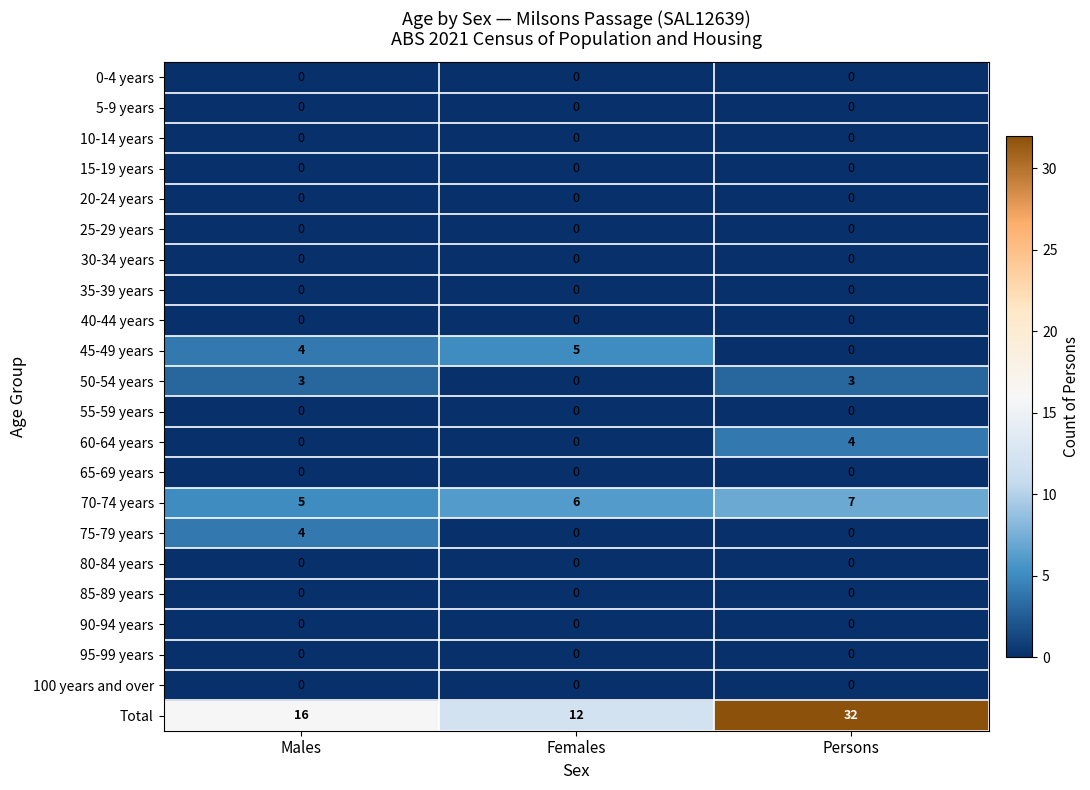

What is the difference between the highest and lowest values at Males?

16